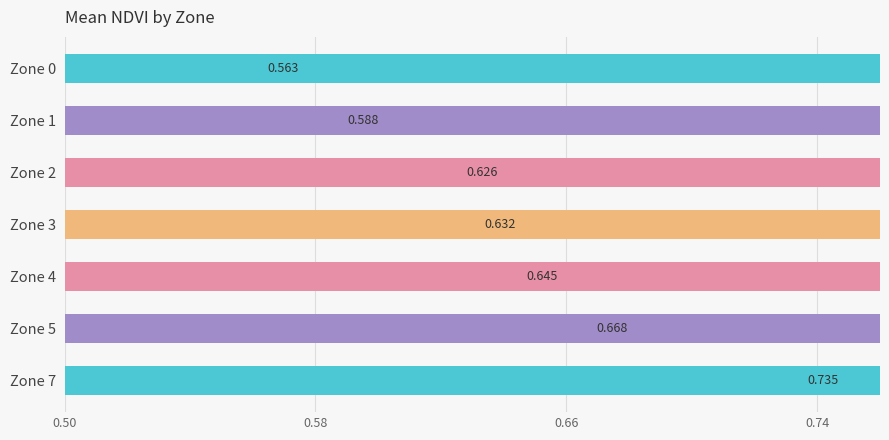

What is the smallest value displayed?

0.6